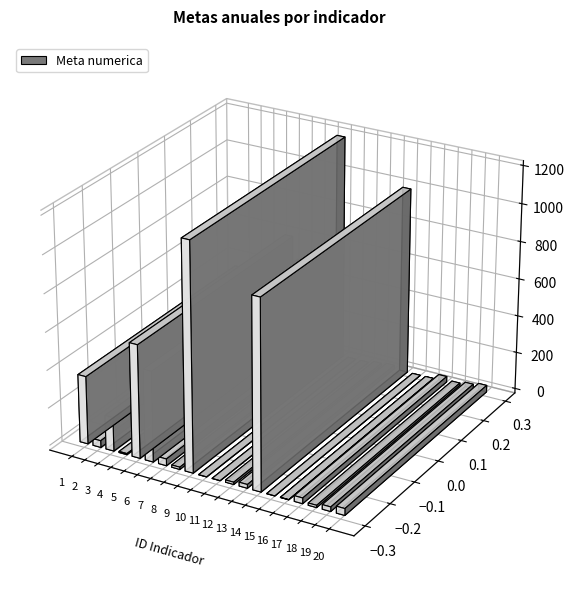

Rank the categories by value from lowest to highest.

10, 11, 15, 16, 4, 8, 12, 18, 13, 19, 17, 2, 7, 20, 3, 1, 6, 5, 14, 9